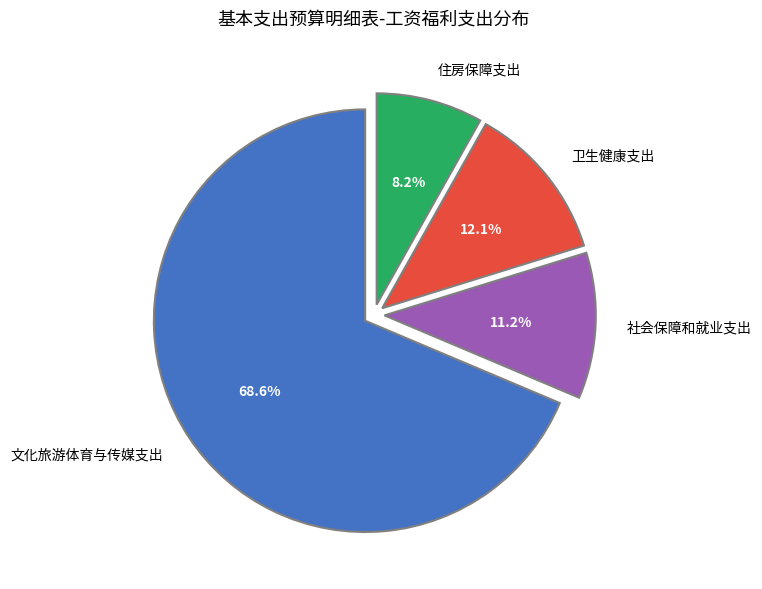

Approximately how many times larger is the value at 卫生健康支出 compared to 住房保障支出?

1.5